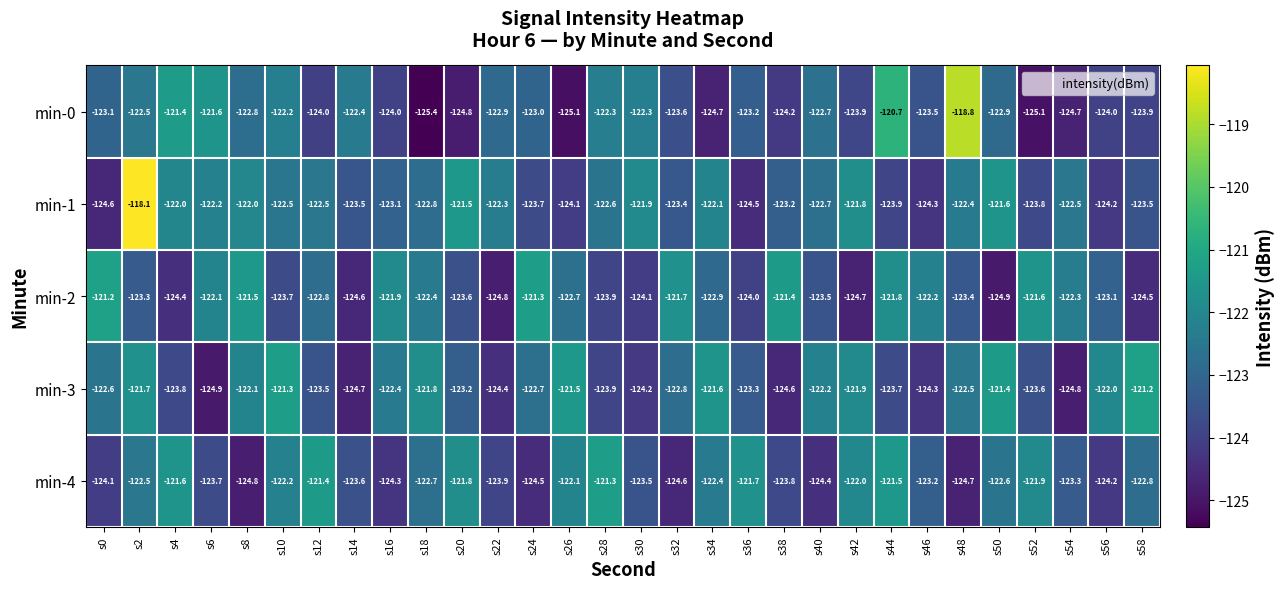

True or false: min-2 has a value of -124.1 at s30.

True